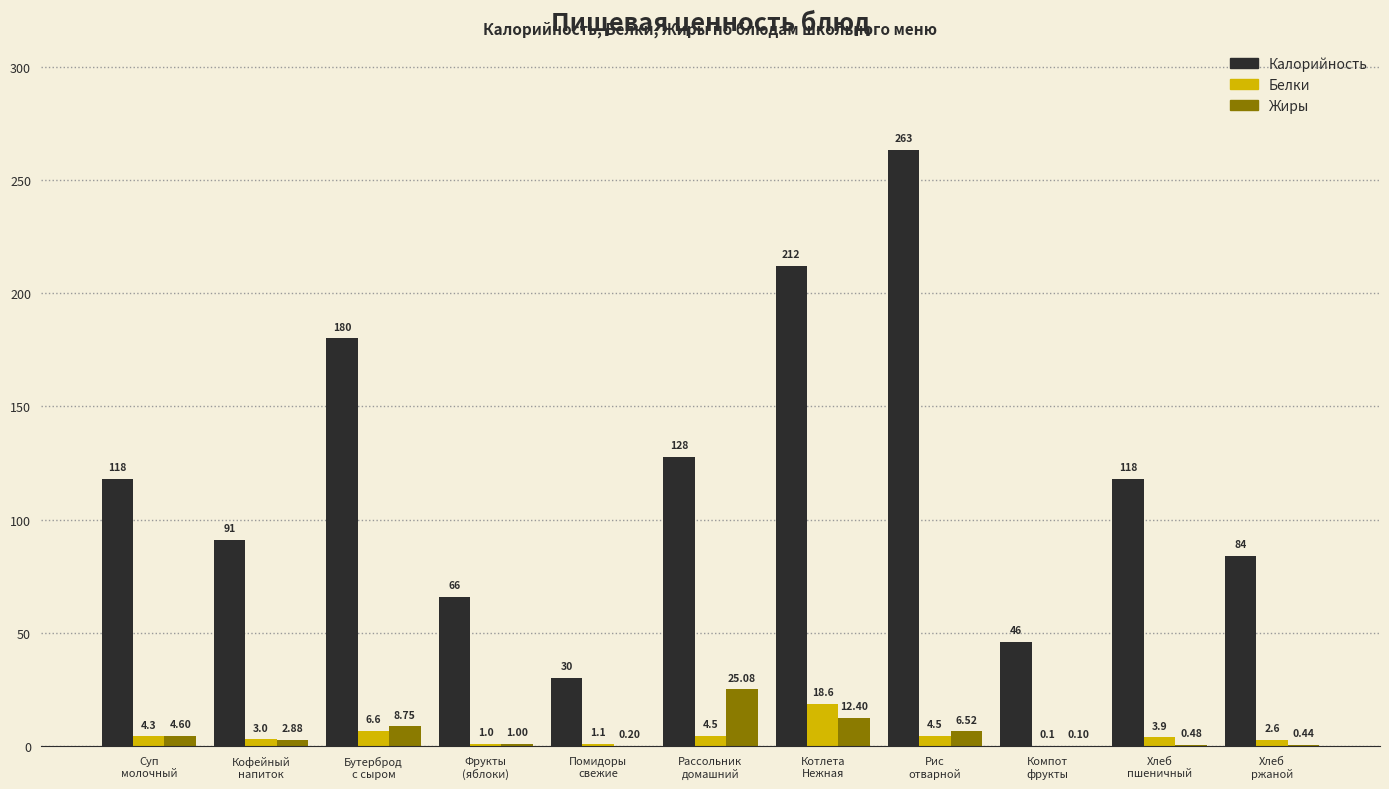

Which series has the largest total across all categories?

Калорийность